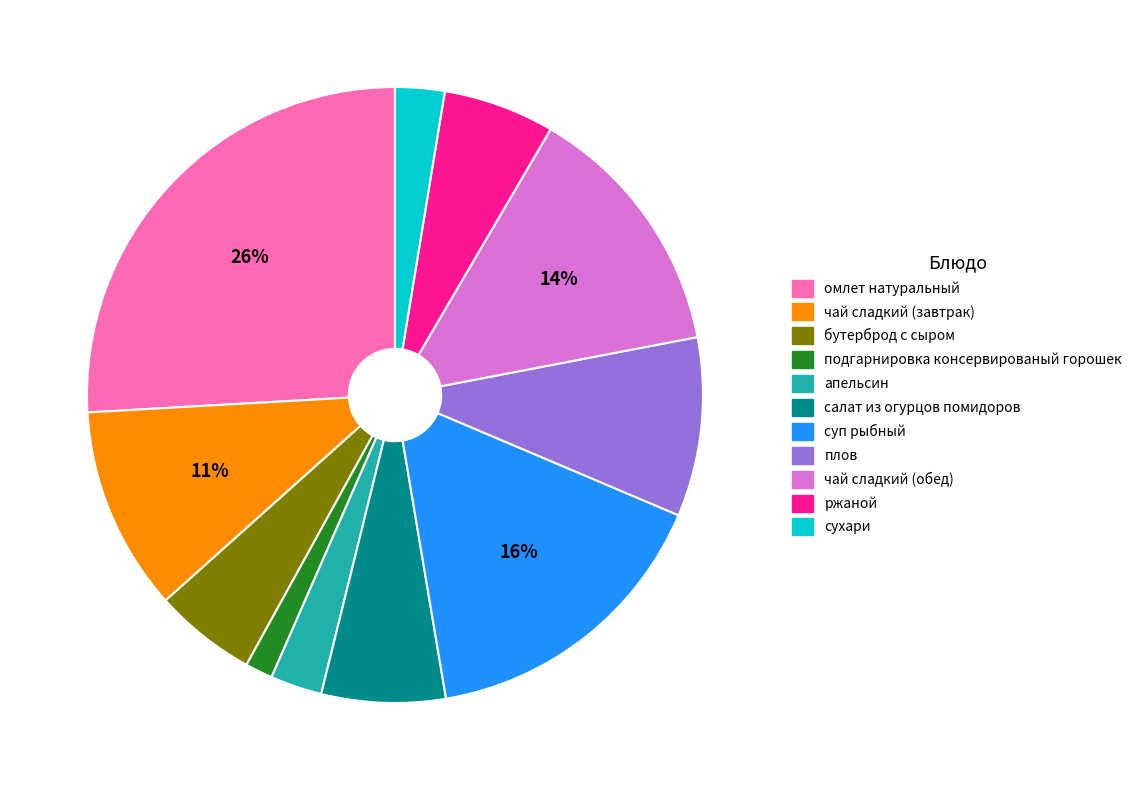

To the nearest percent, what percentage of the pie is салат из огурцов помидоров?

7%